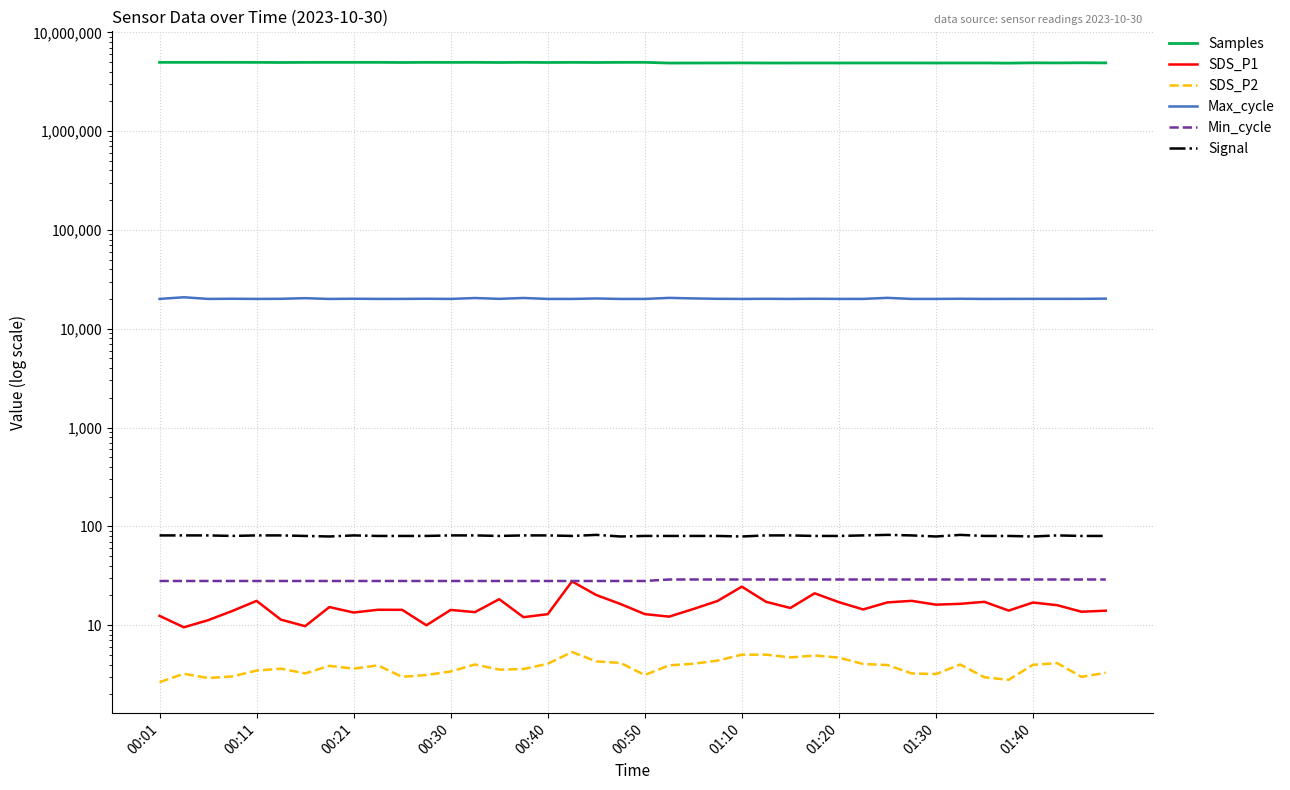

How many categories are shown in the chart?

40